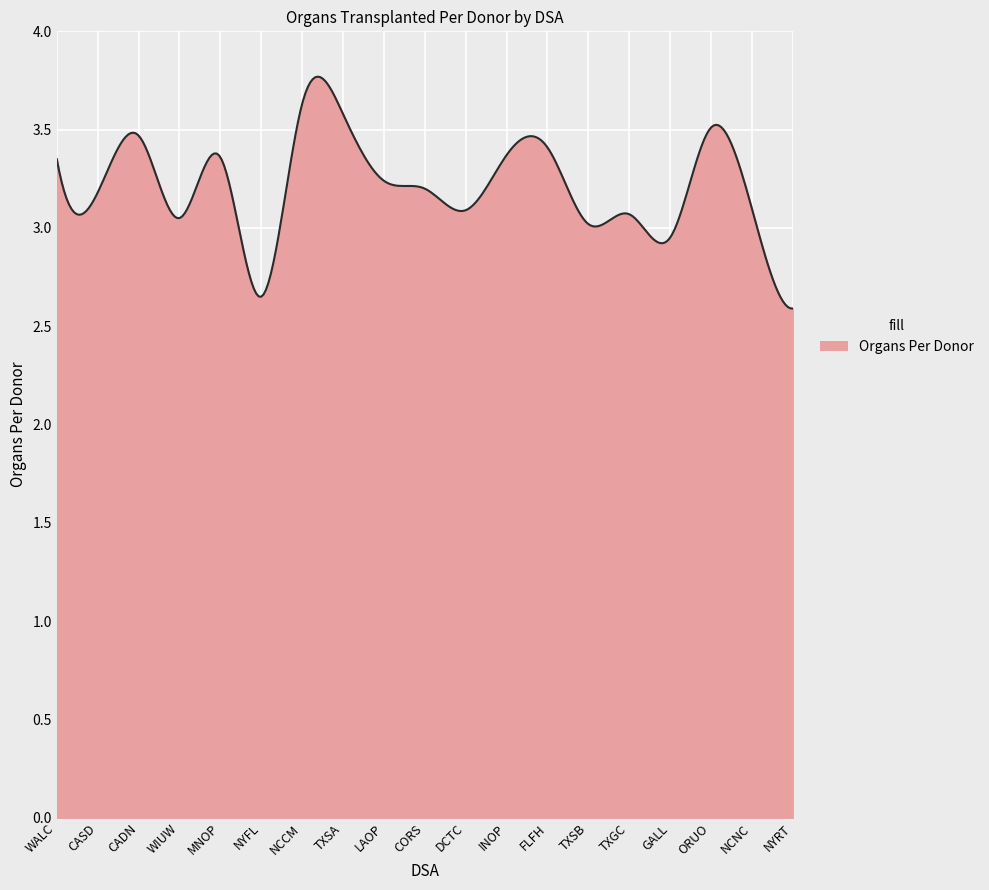

What is the value of the 14th point from the left?

3.0